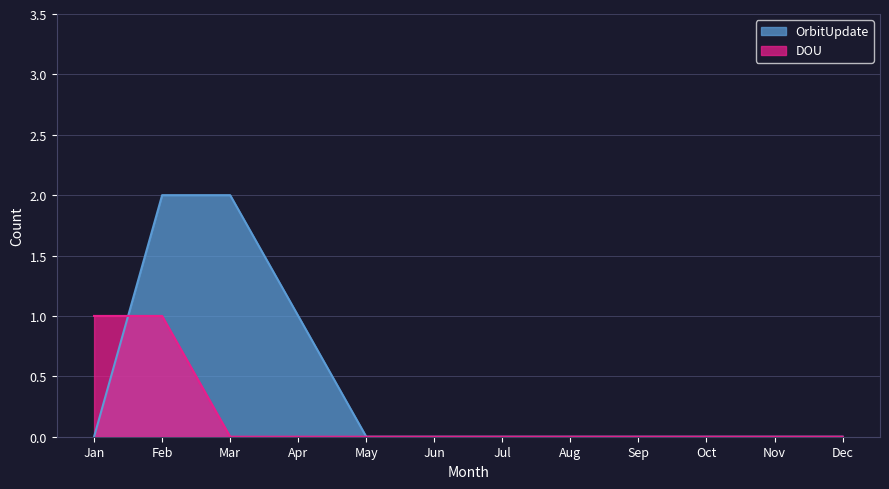

Does the chart display data point markers on the line(s)?

No